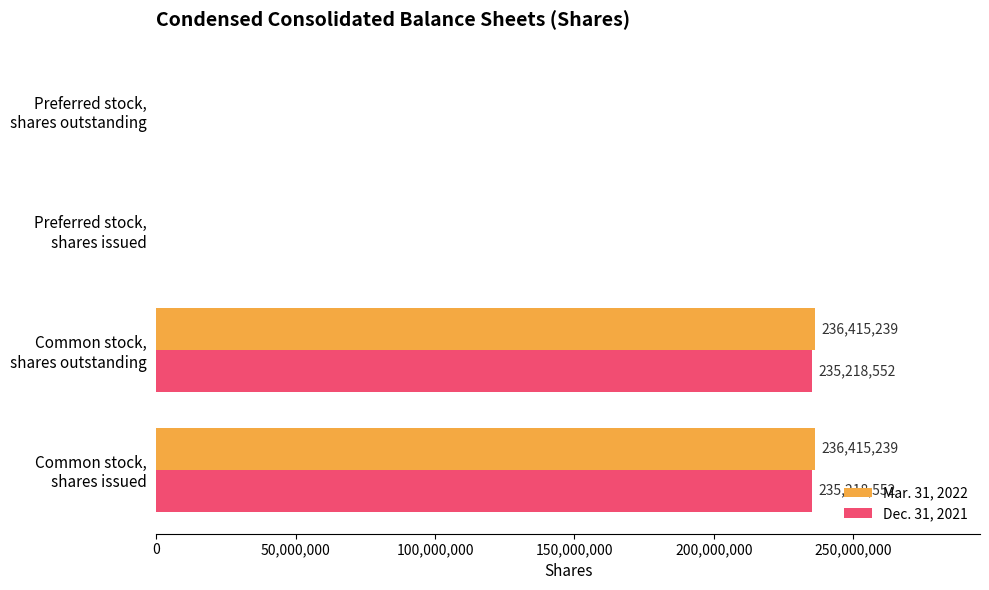

Which series has the largest total across all categories?

Mar. 31, 2022